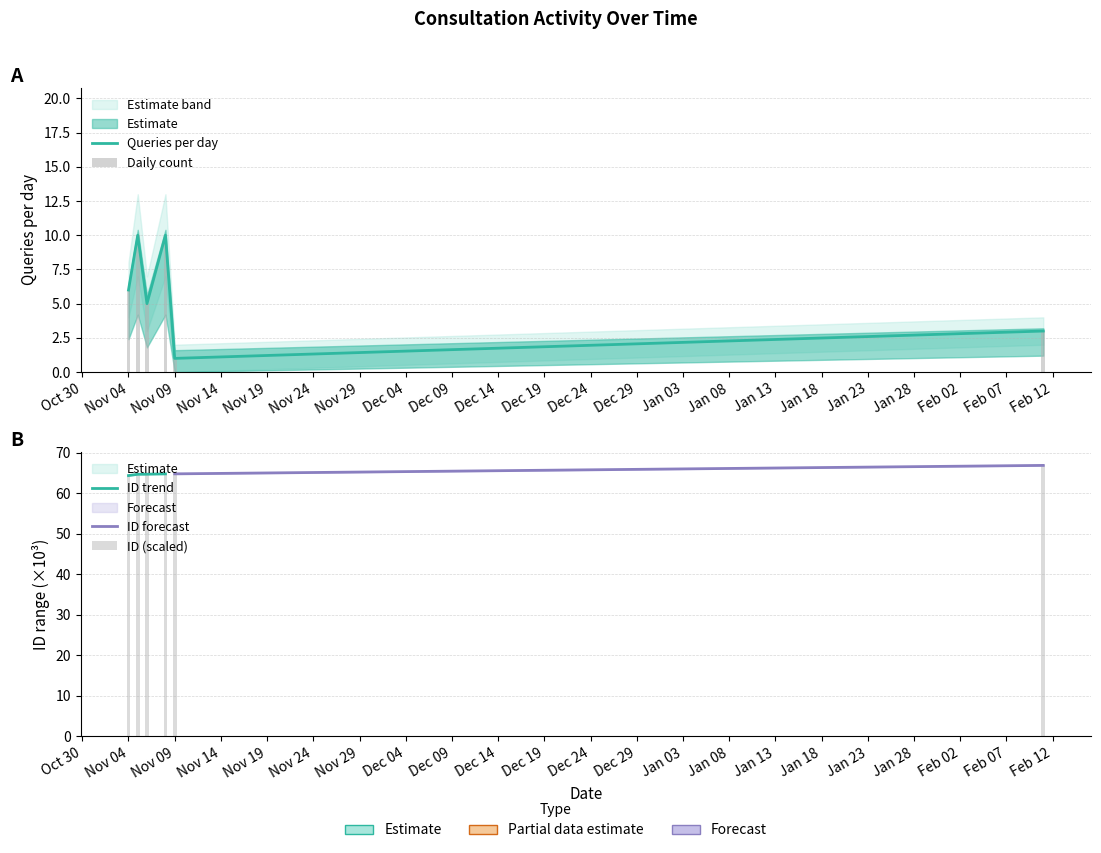

Rank the series by their maximum value, from lowest to highest.

Queries per Day, Cumulative ID (scaled)